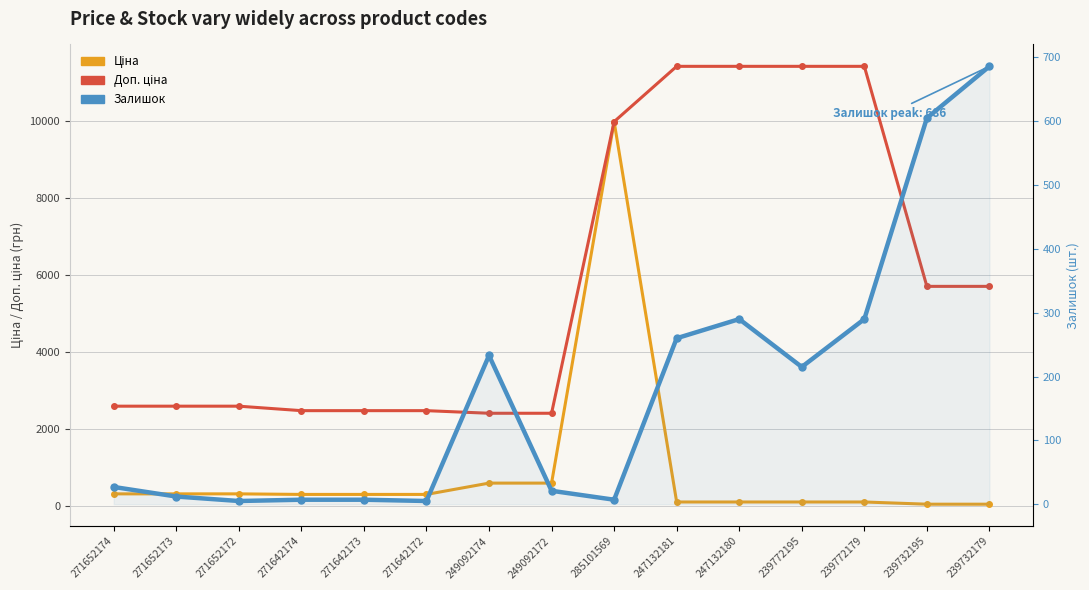

True or false: Ціна has a value of 603.7 at 249092172.

True